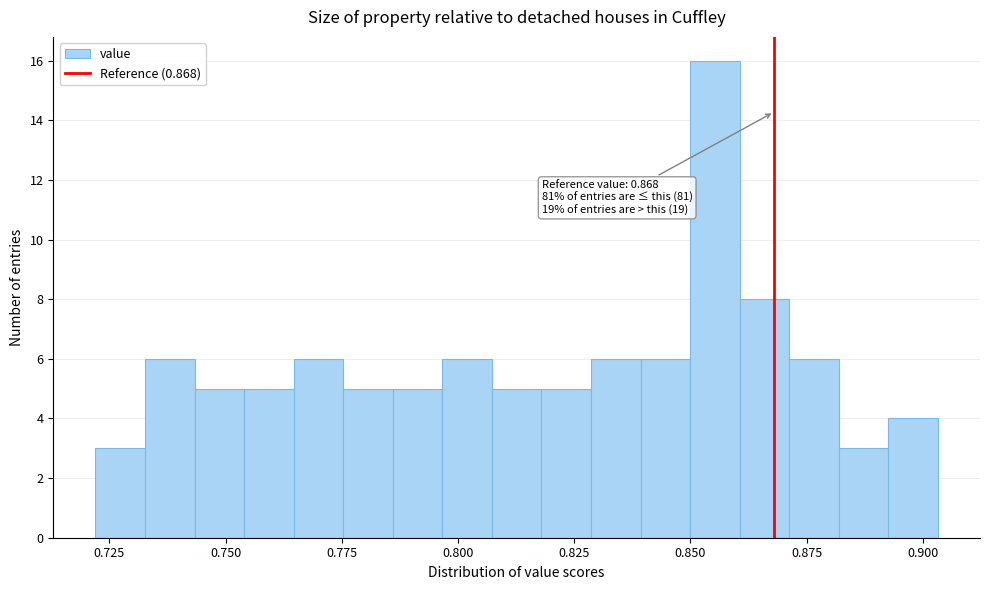

Around what value on the x-axis is the tallest bar? Give the approximate position of its centre, as read against the axis.

0.855